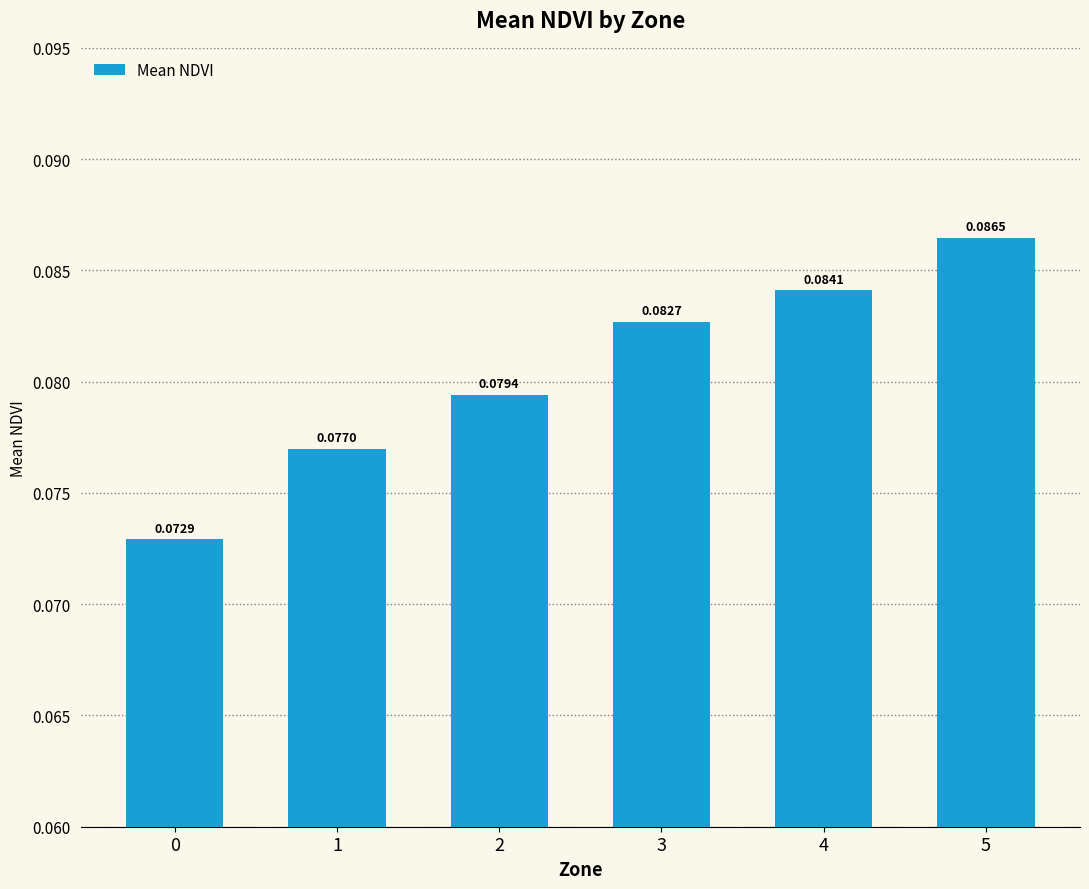

Rank the categories by value from lowest to highest.

0, 1, 2, 3, 4, 5